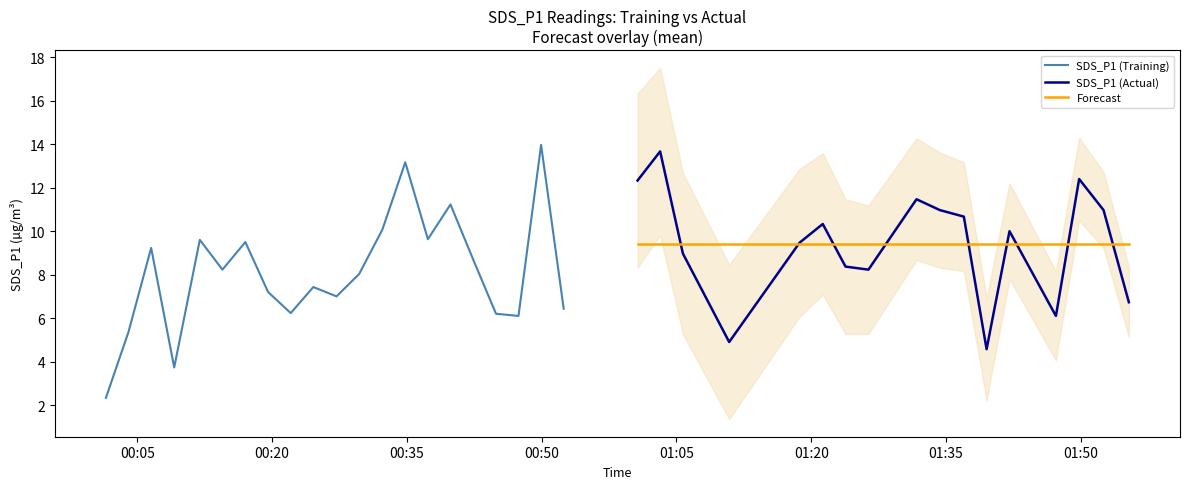

What is the minimum value shown in the chart?

1.4